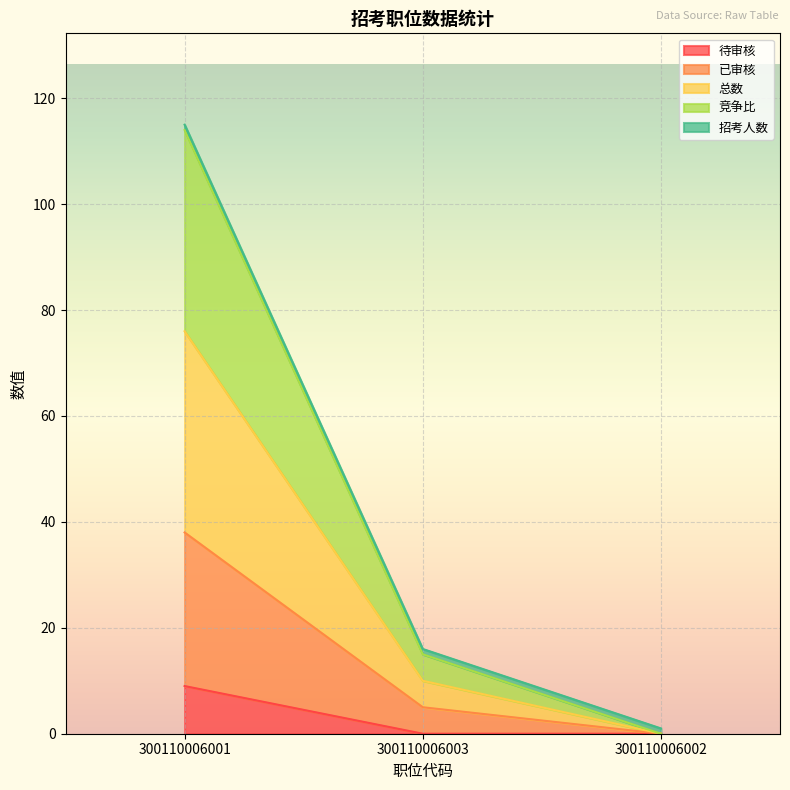

How many values in the 待审核 series exceed 0?

1